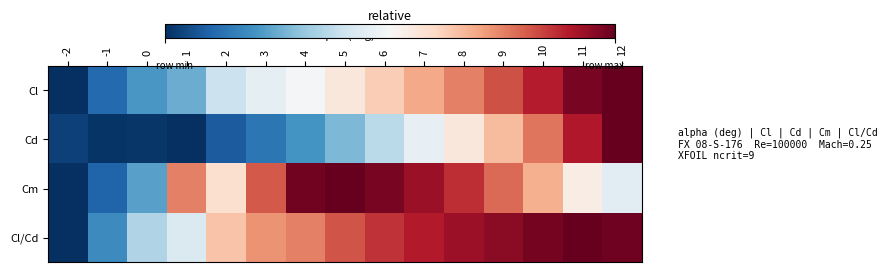

What is the greatest value displayed?

1.0